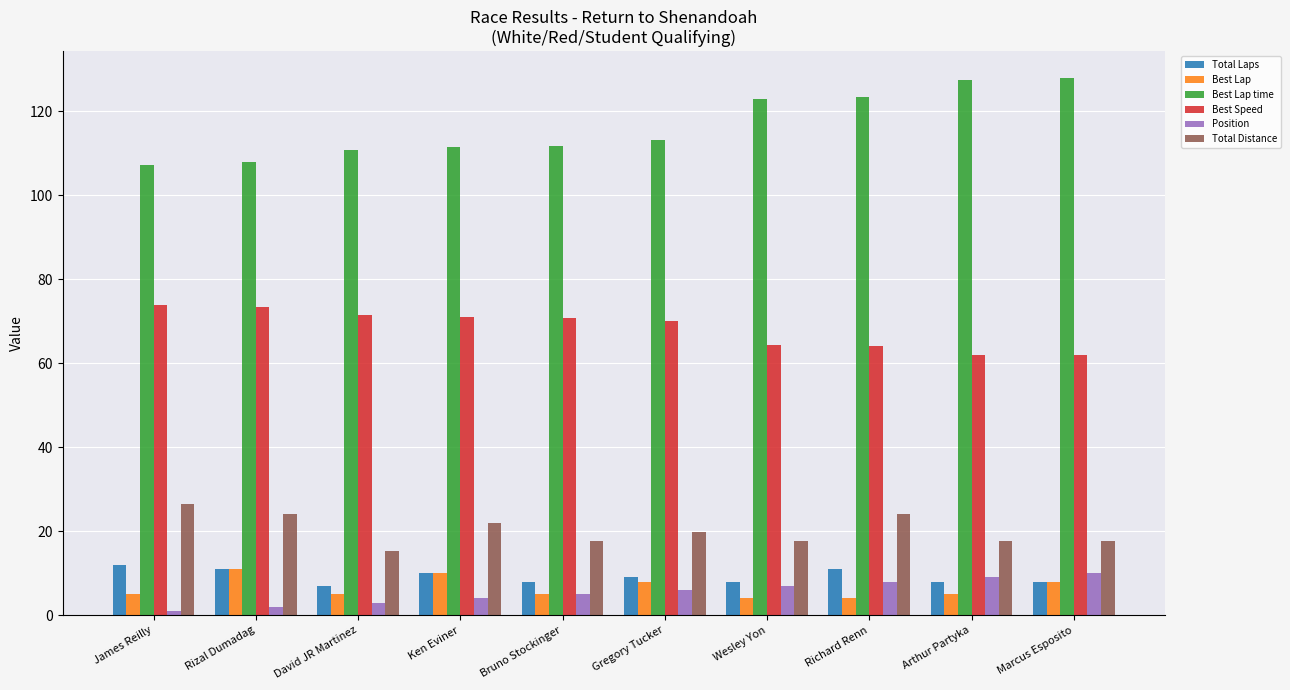

What is the label of the 1st bar from the right?

Marcus Esposito